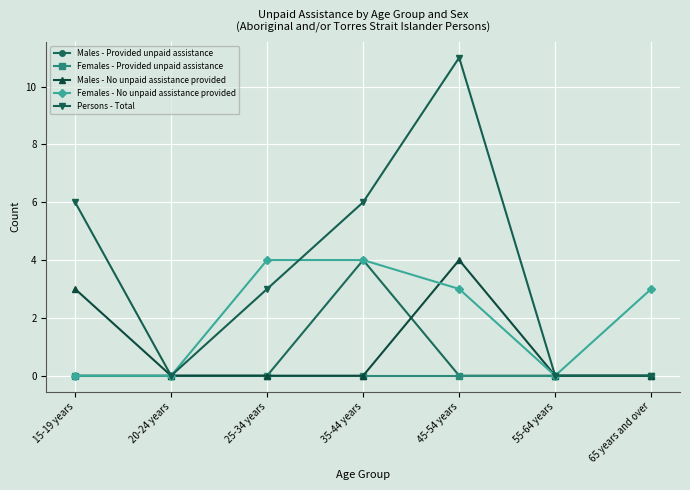

What is the label of the 1st point from the right?

65 years and over